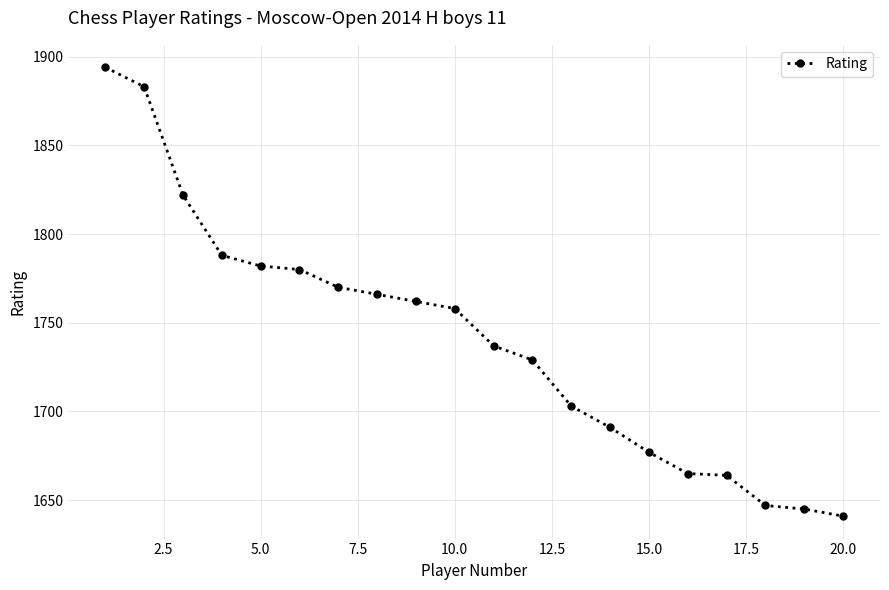

What is the maximum value shown in the chart?

1894